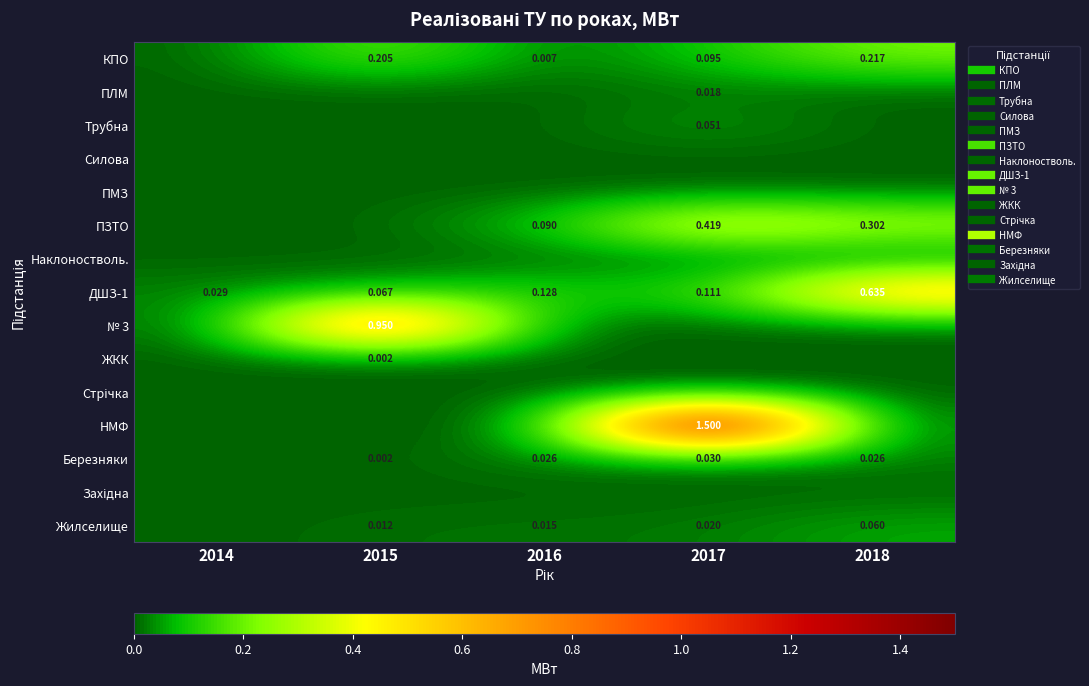

What is the difference between the highest and lowest values at 2018?

0.6